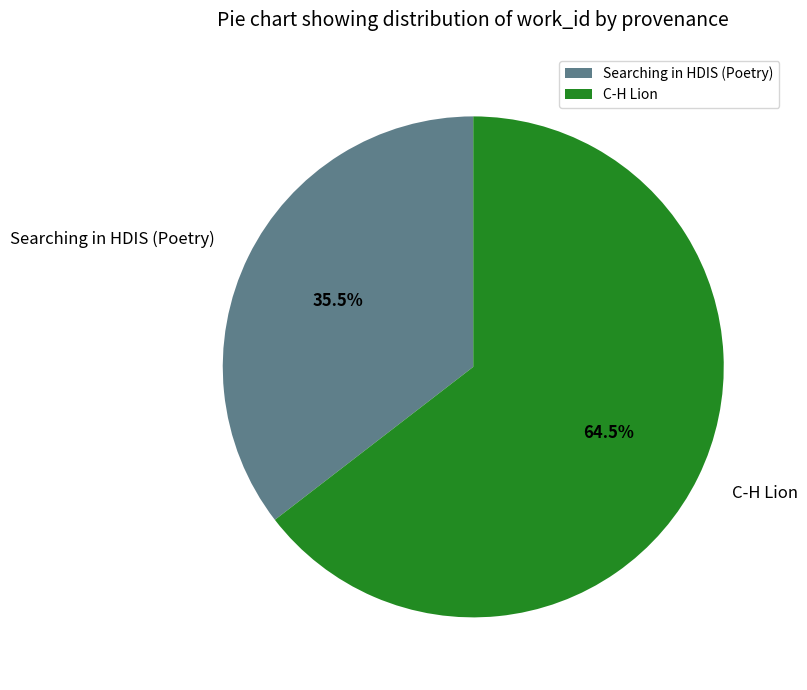

How many slices are in this pie chart?

2